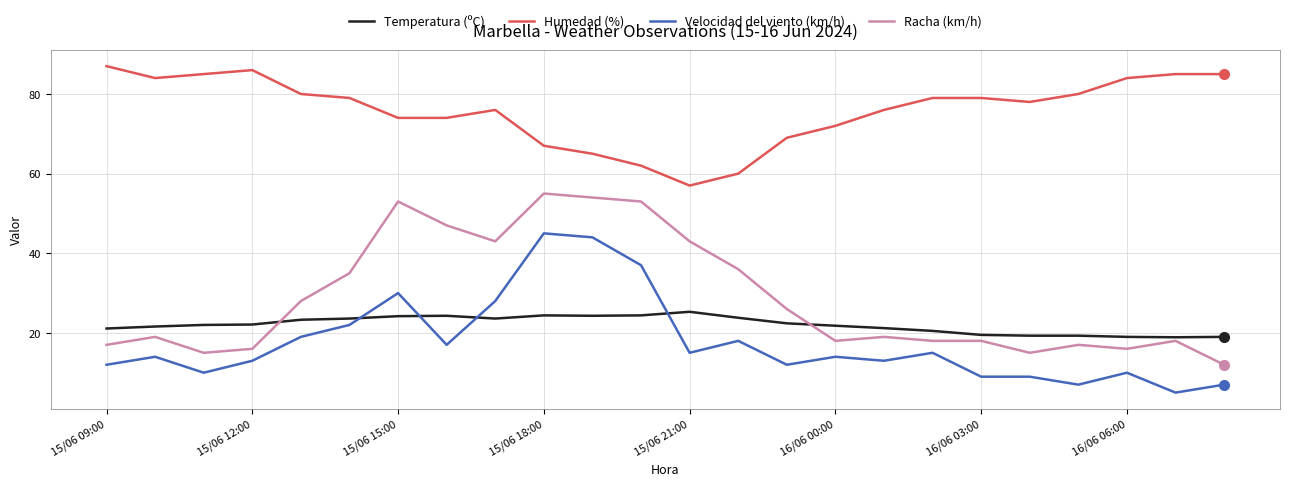

What is the highest value of the Humedad (%) series?

87.0